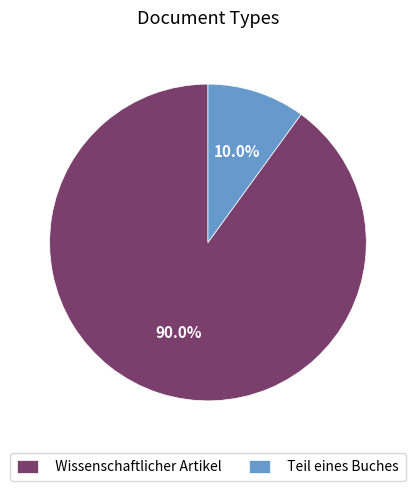

Count the number of slices in the pie.

2